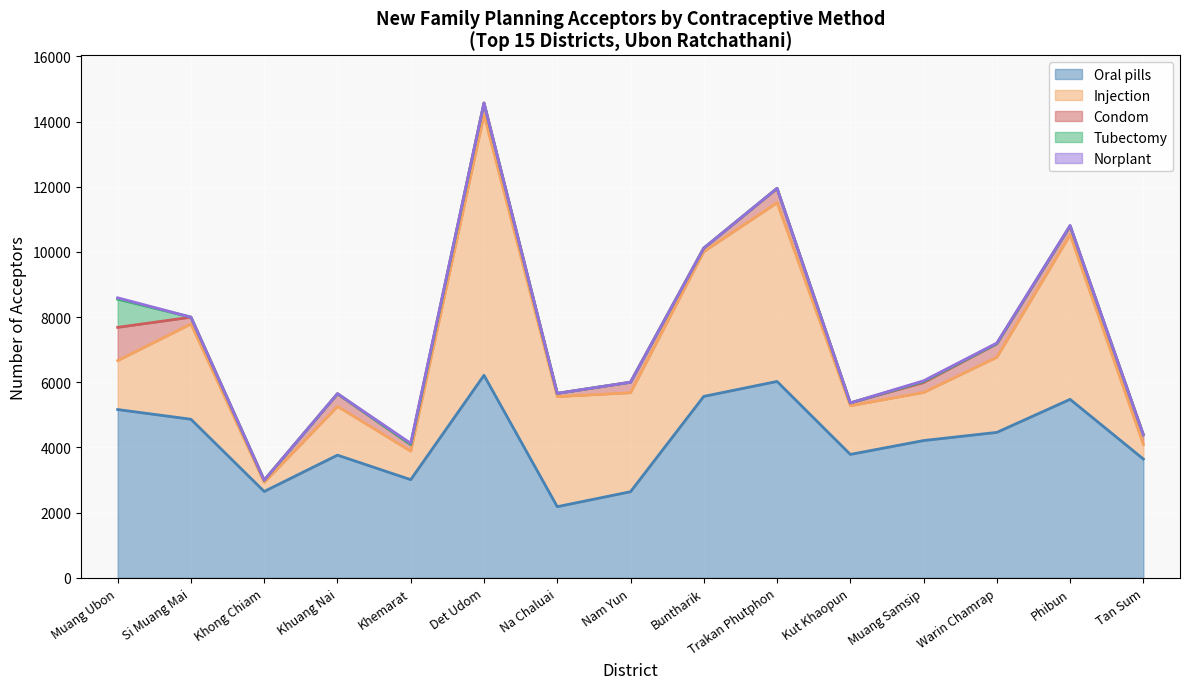

After their last crossing, which series has the higher values: Injection or Oral pills?

Oral pills